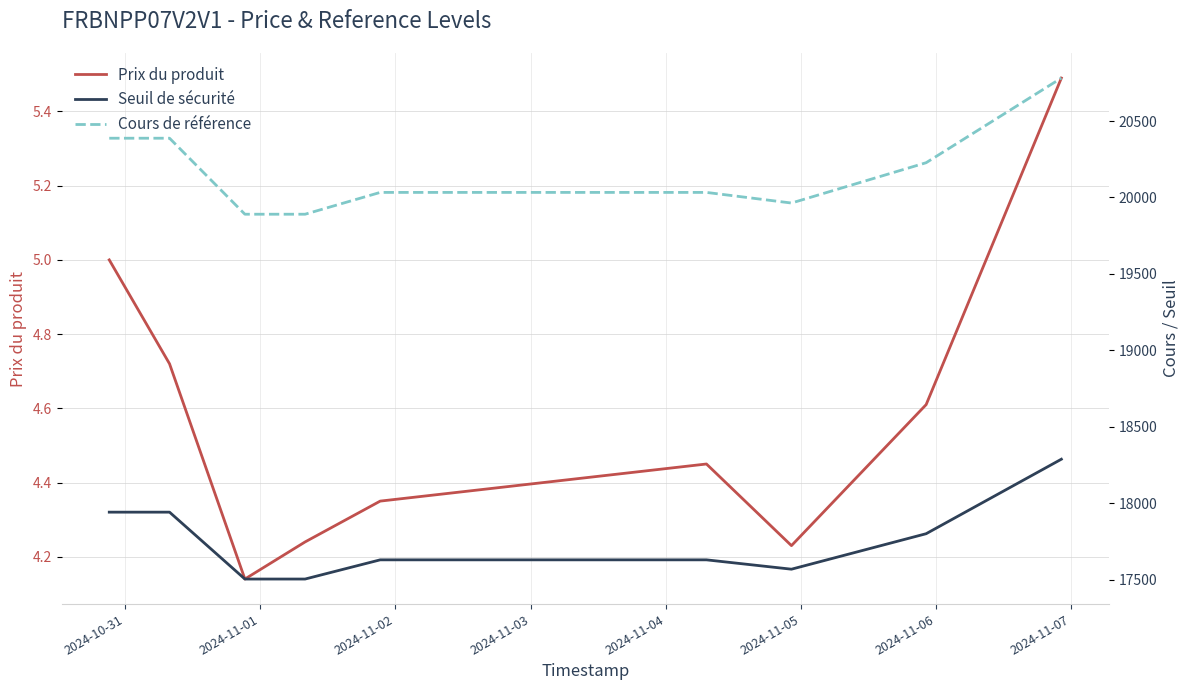

What is the highest value of the Prix du produit series?

5.5